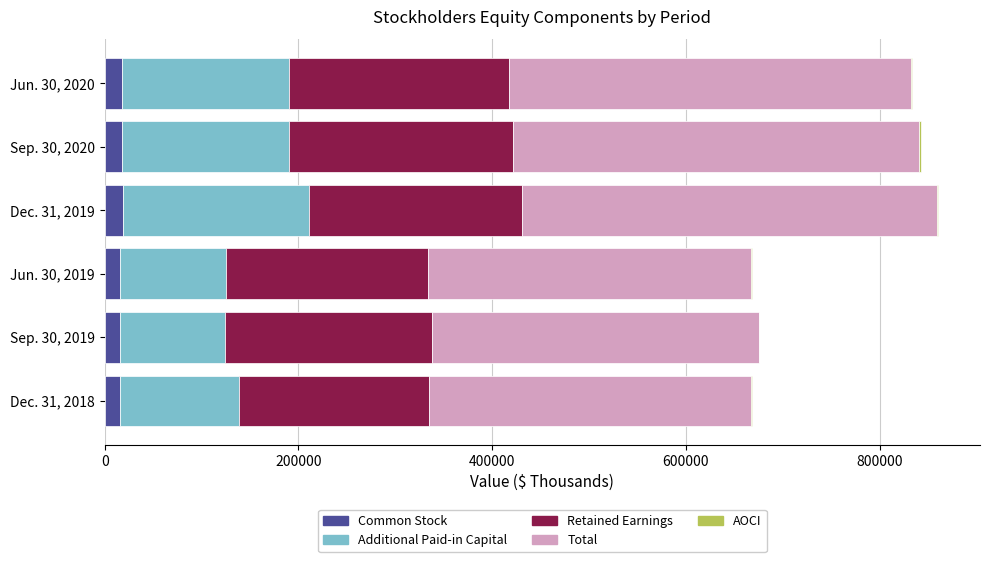

How many categories are shown in the chart?

6